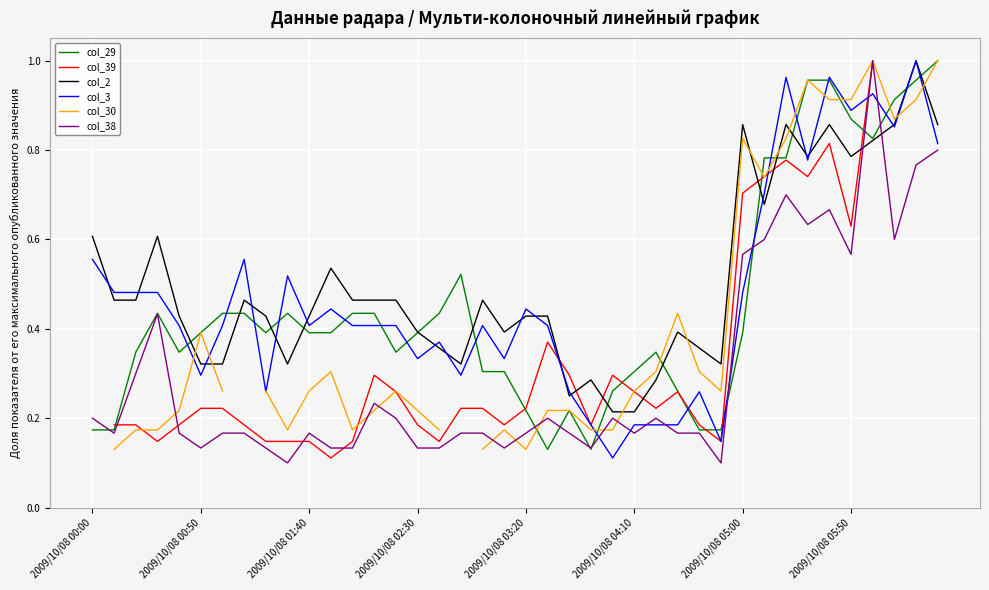

At which category is the sum across all series the highest?

36